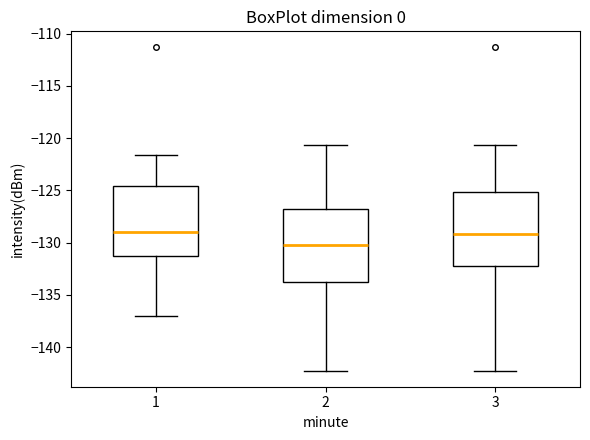

Reading left to right, read every box against the y-axis: the position of its median line, the range the box covers, and the ends of its whiskers. The values are not printed on the chart, so give them approximately, as read against the axis.

1: median -129.0, box -131.5 to -124.5, whiskers -137.0 to -121.5
2: median -130.5, box -133.5 to -126.5, whiskers -142.0 to -120.5
3: median -129.0, box -132.0 to -125.0, whiskers -142.0 to -120.5